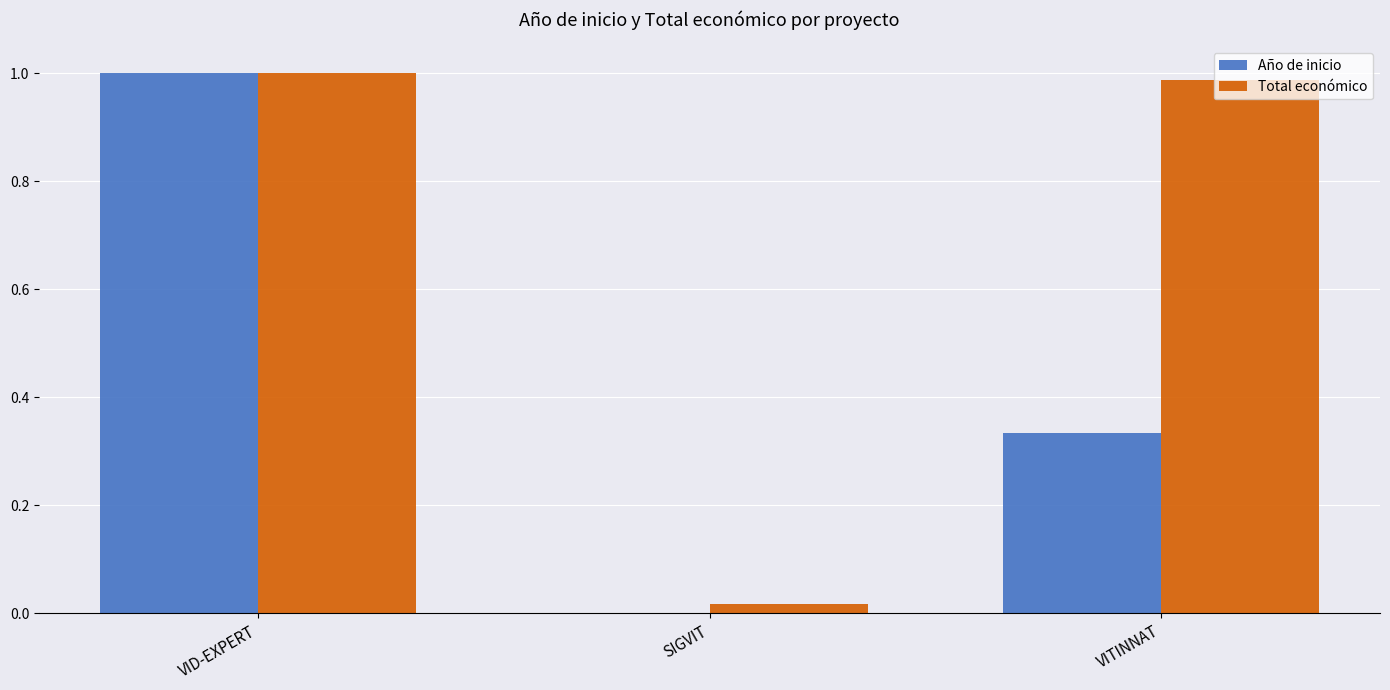

Are the bars horizontal?

No